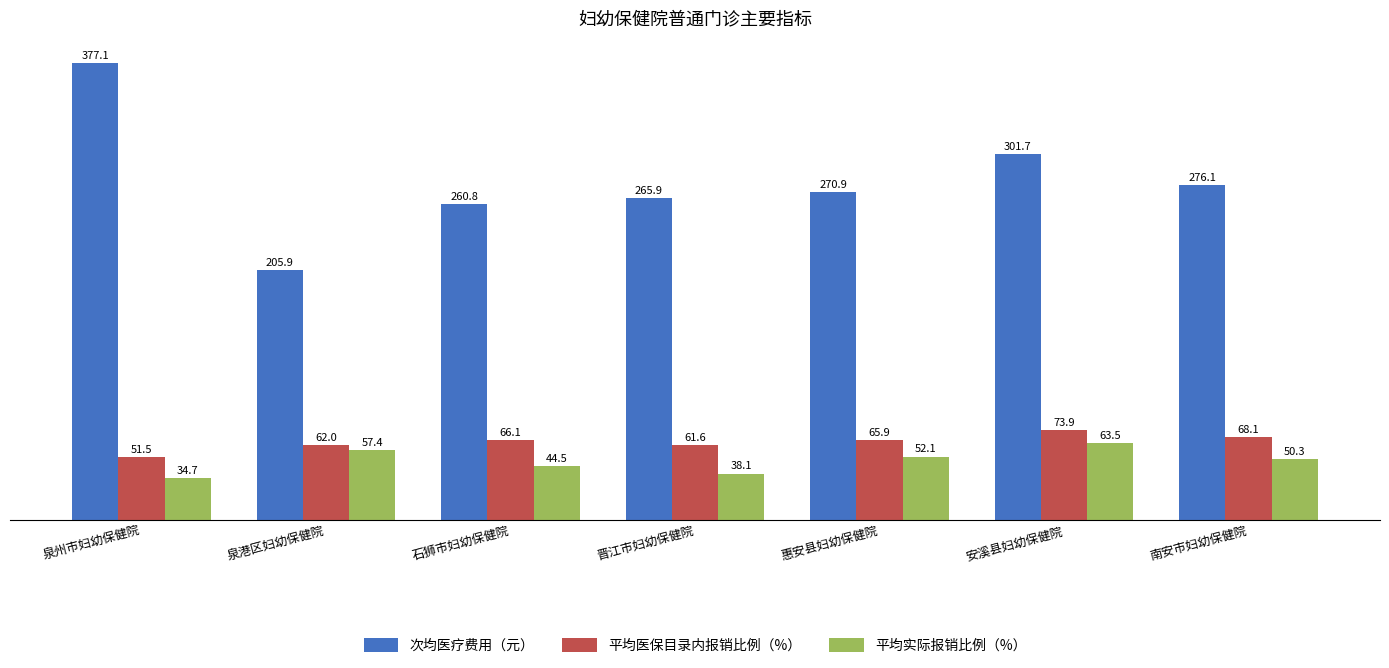

The 平均实际报销比例（%） series shows 34.7 at 泉州市妇幼保健院. True or false?

True